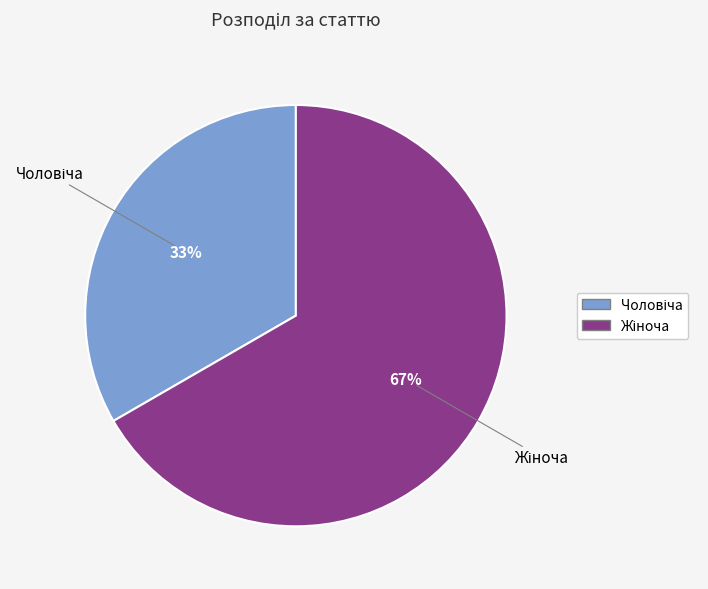

Does any single category account for the majority?

Yes